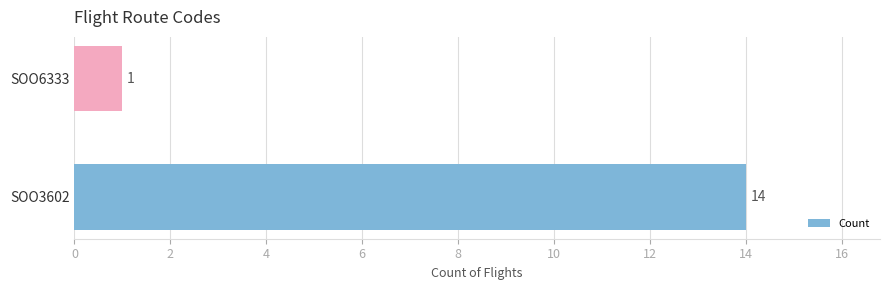

The chart shows a value of 1 at SOO6333. True or false?

True